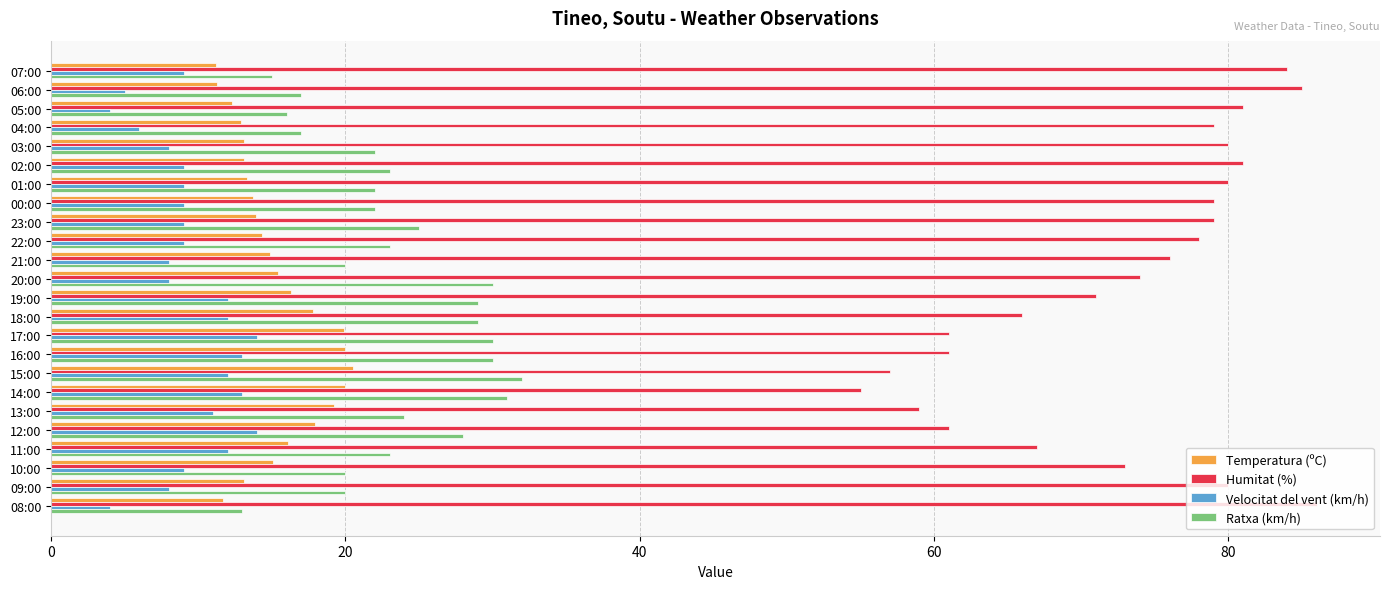

Is the value of Ratxa (km/h) at 10:00 greater than the value of Humitat (%) at 19:00?

No